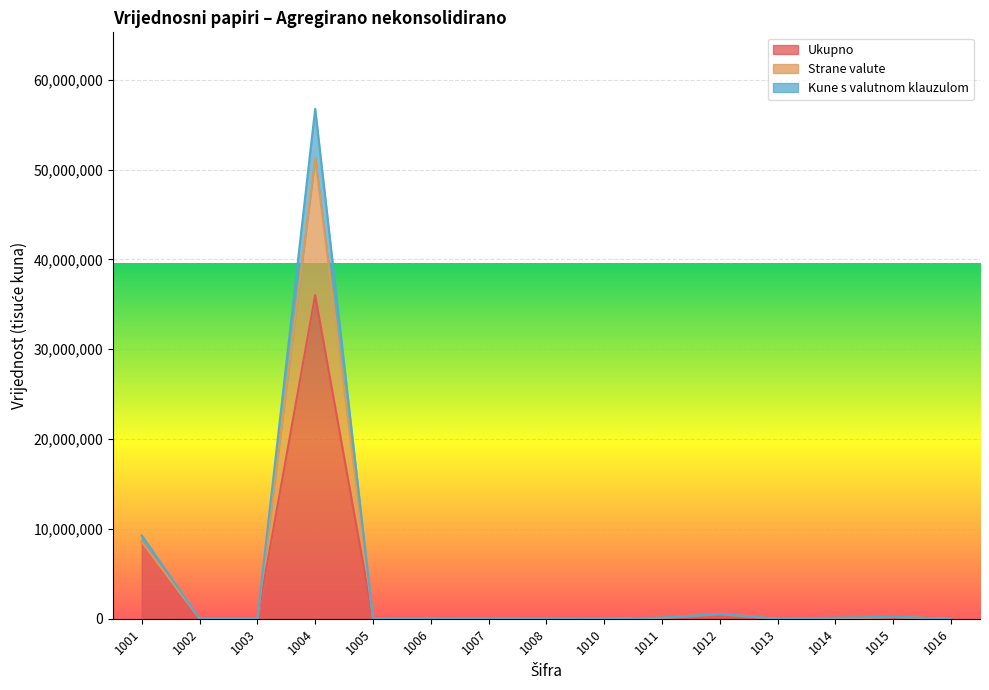

How many intersections are there between Kune s valutnom klauzulom and Ukupno?

3